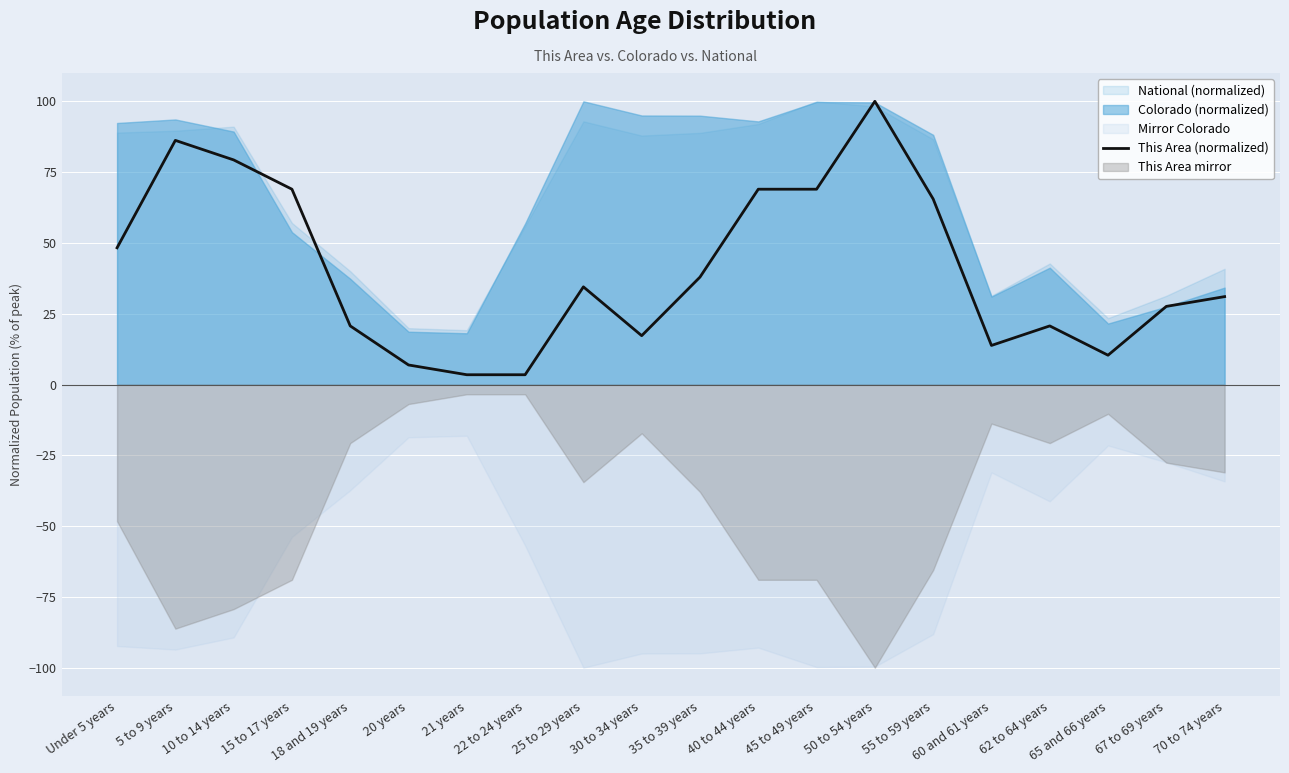

The value at 10 to 14 years is 79.3. True or false?

True